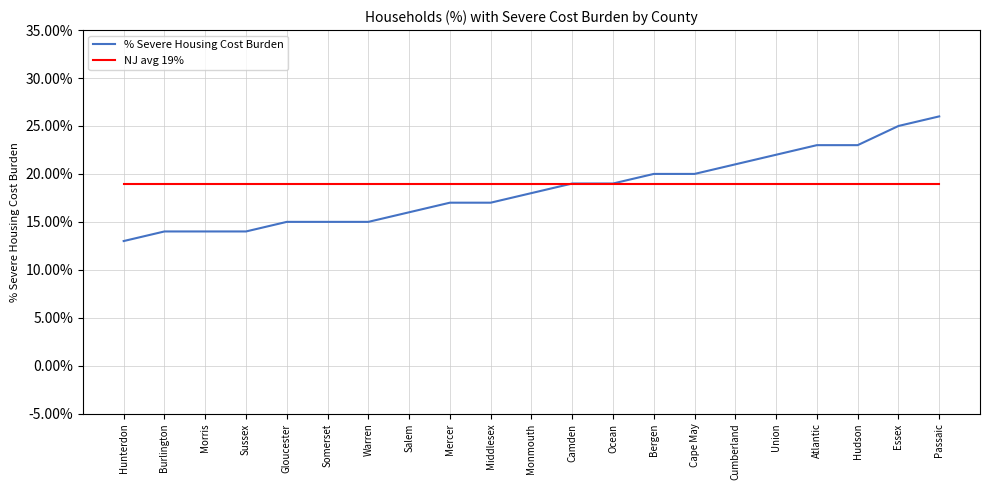

Reading left to right, what are all the values shown in this chart?

% Severe Housing Cost Burden: 0.1	0.1	0.1	0.1	0.1	0.1	0.1	0.2	0.2	0.2	0.2	0.2	0.2	0.2	0.2	0.2	0.2	0.2	0.2	0.2	0.3
NJ avg 19%: 0.2	0.2	0.2	0.2	0.2	0.2	0.2	0.2	0.2	0.2	0.2	0.2	0.2	0.2	0.2	0.2	0.2	0.2	0.2	0.2	0.2